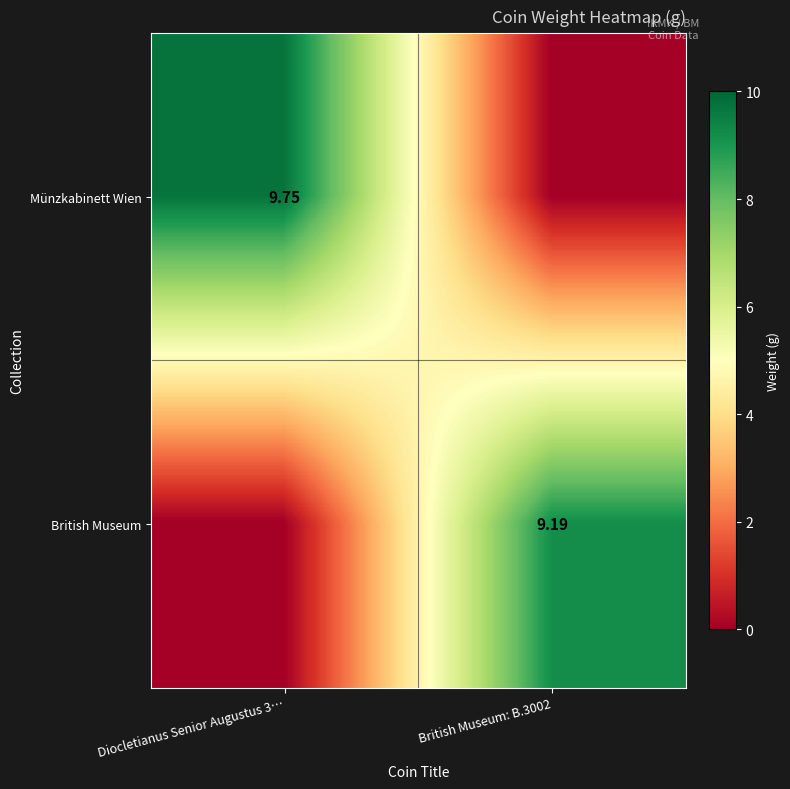

Is the value of Münzkabinett Wien at Diocletianus Senior Augustus 3… greater than the value of British Museum at British Museum: B.3002?

Yes